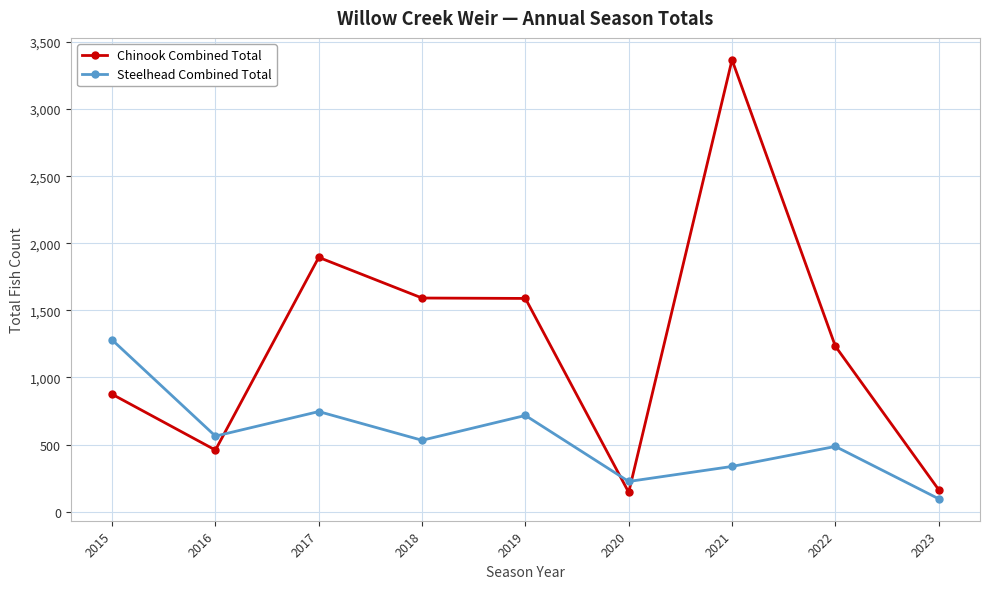

List the series in order of their peak value, highest first.

Chinook Combined Total, Steelhead Combined Total